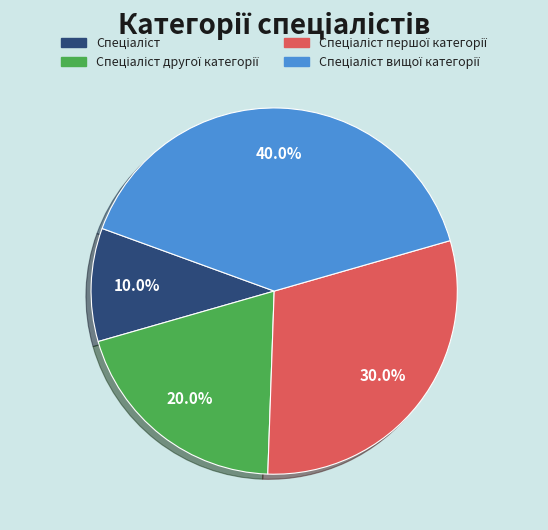

Is there any slice that represents more than half of the pie?

No